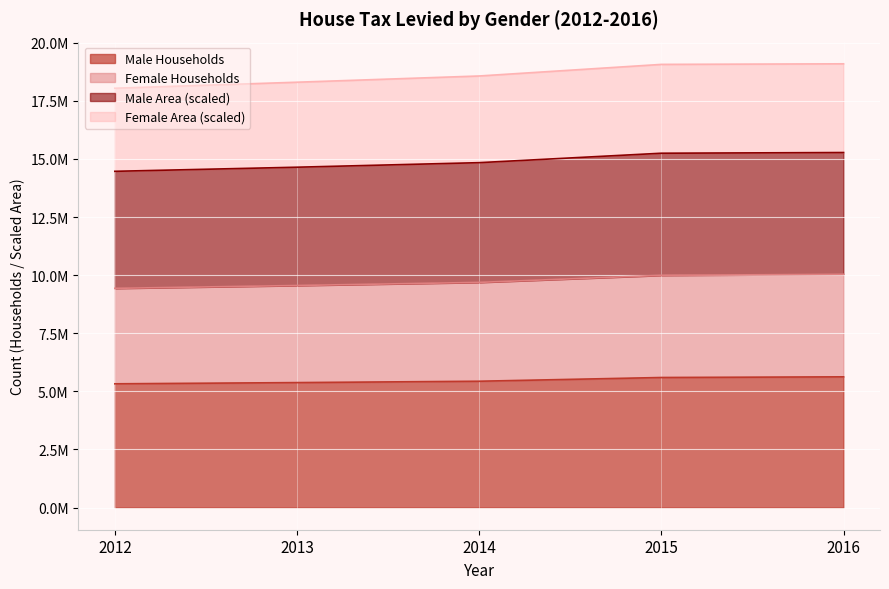

What are all the series names shown in the legend?

Male Households, Female Households, Male Area (scaled), Female Area (scaled)